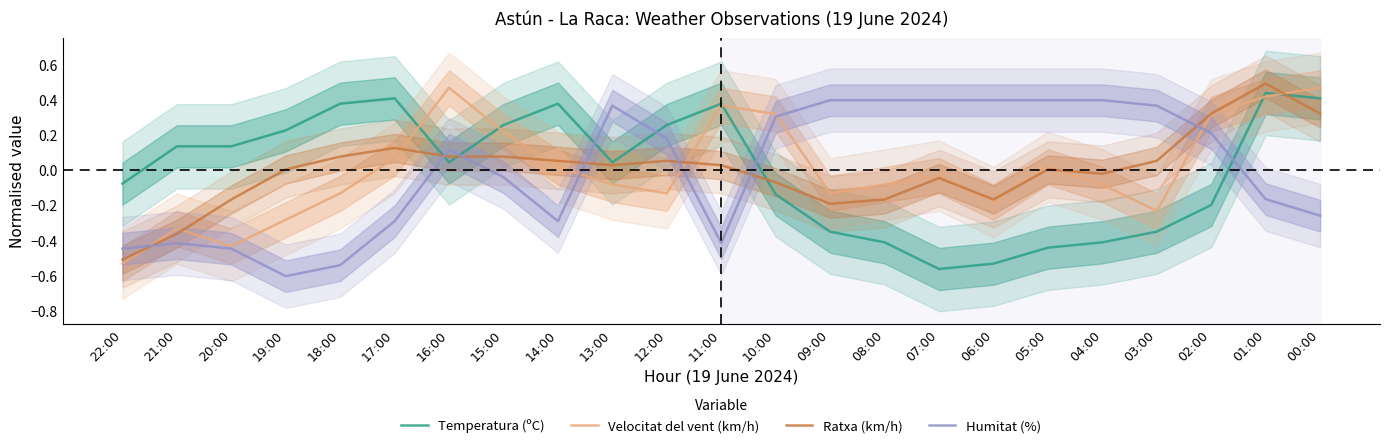

True or false: Humitat (%) has a value of 0.2 at 06:00.

False